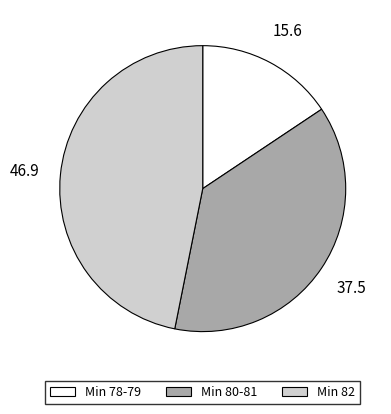

Is there a majority slice in this chart?

No